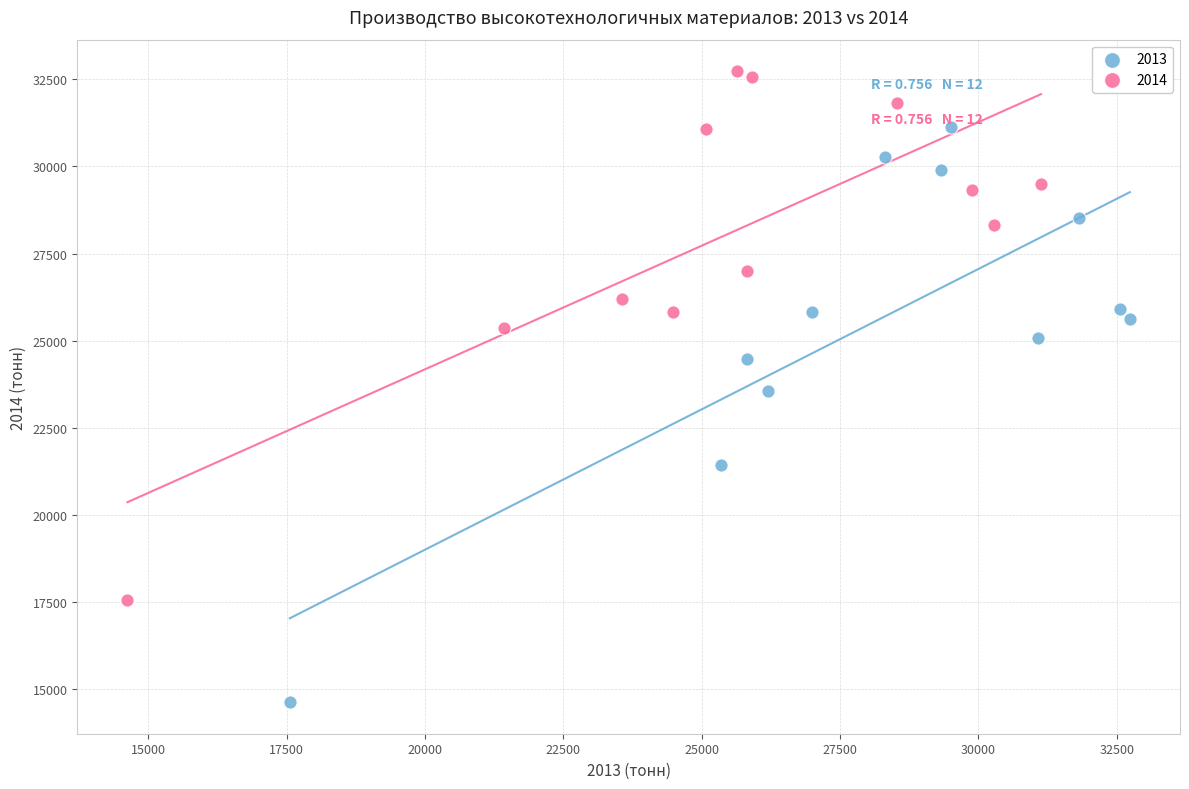

What are all the series names shown in the legend?

2013, 2014